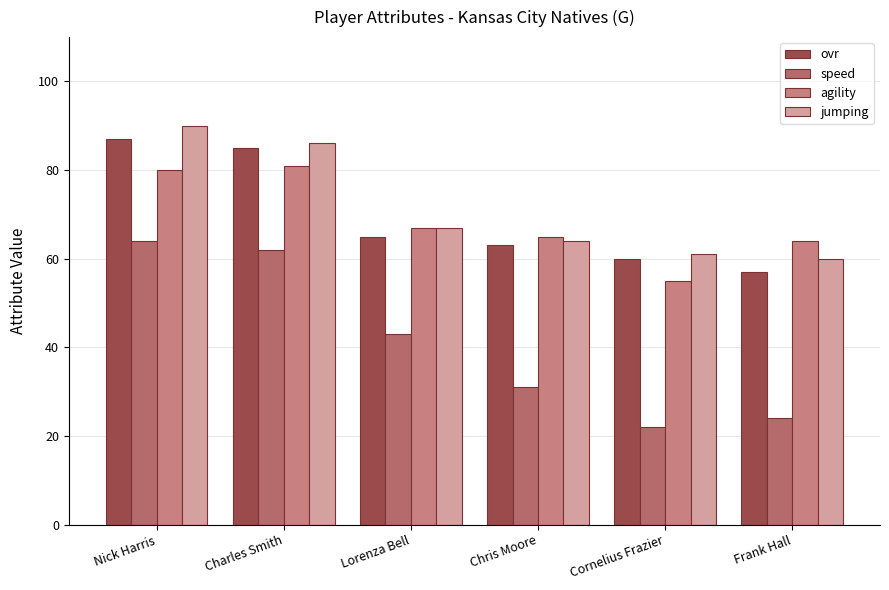

What is the label of the 4th bar from the left?

Chris Moore